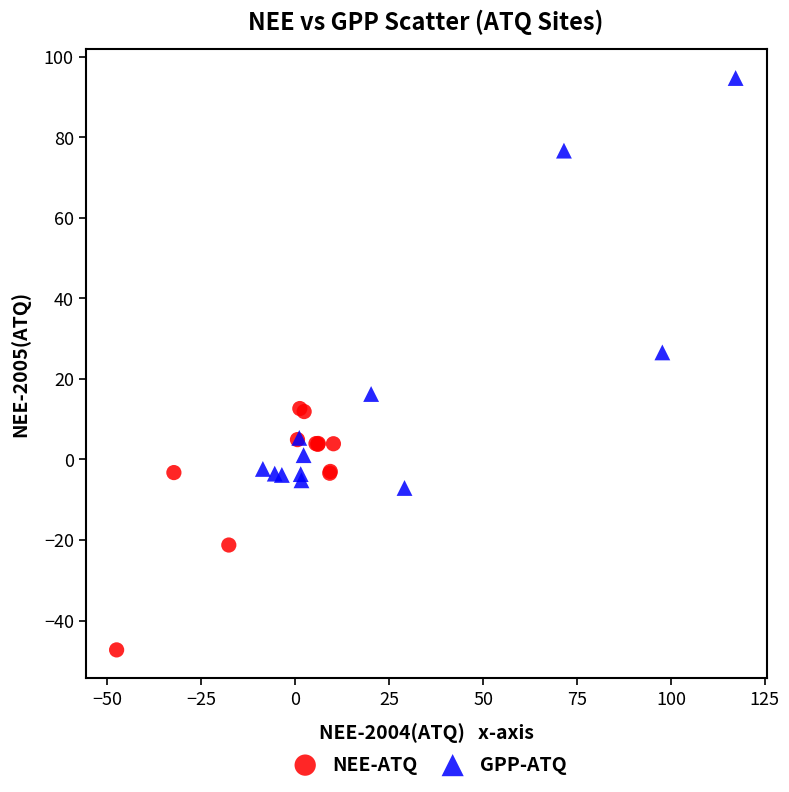

What are all the series names shown in the legend?

NEE-ATQ, GPP-ATQ